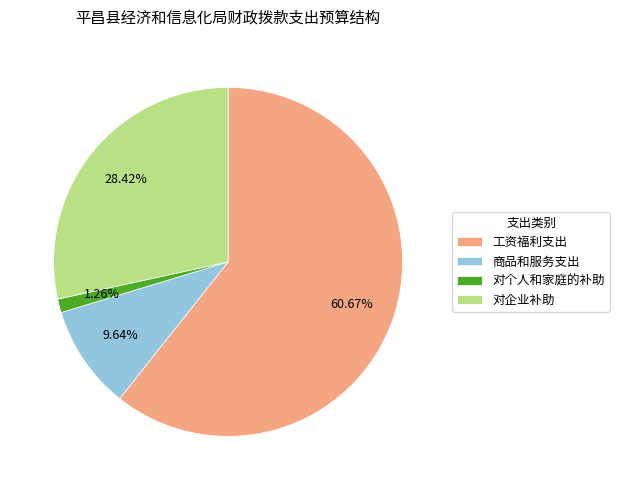

Count the number of slices in the pie.

4